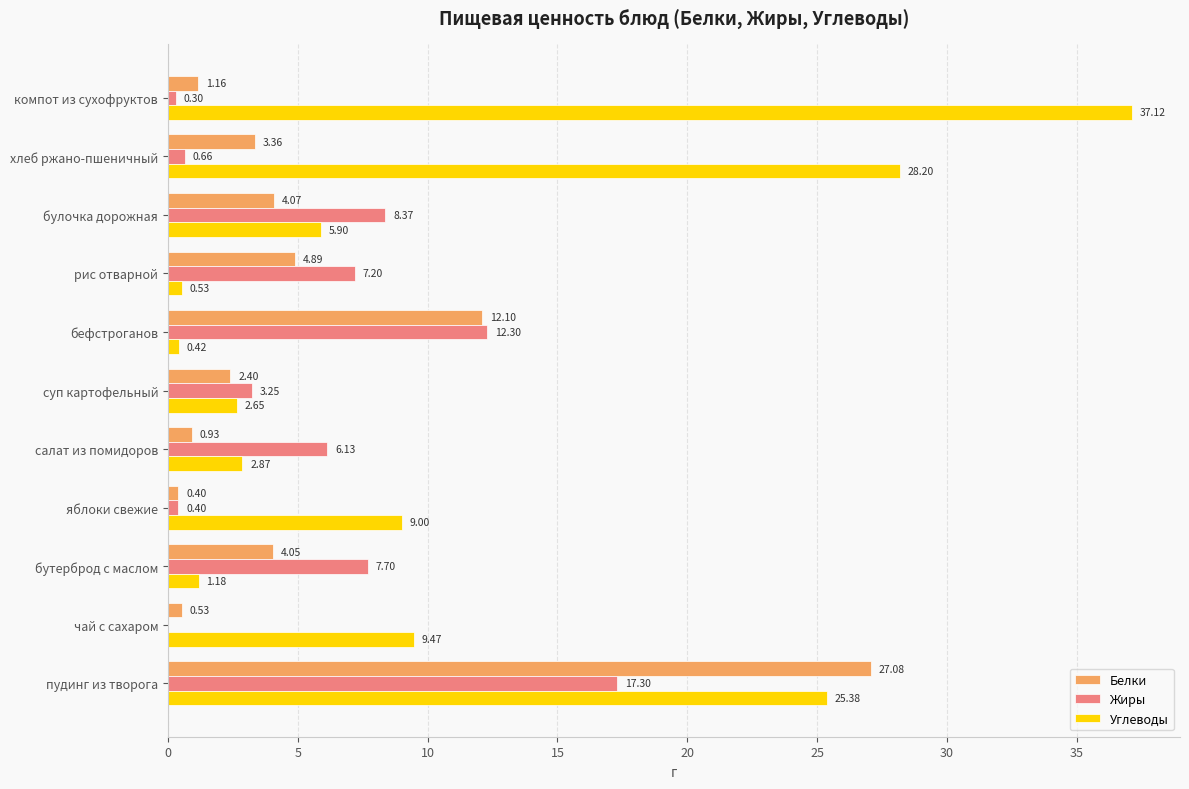

How many data points in Белки are above 3?

6